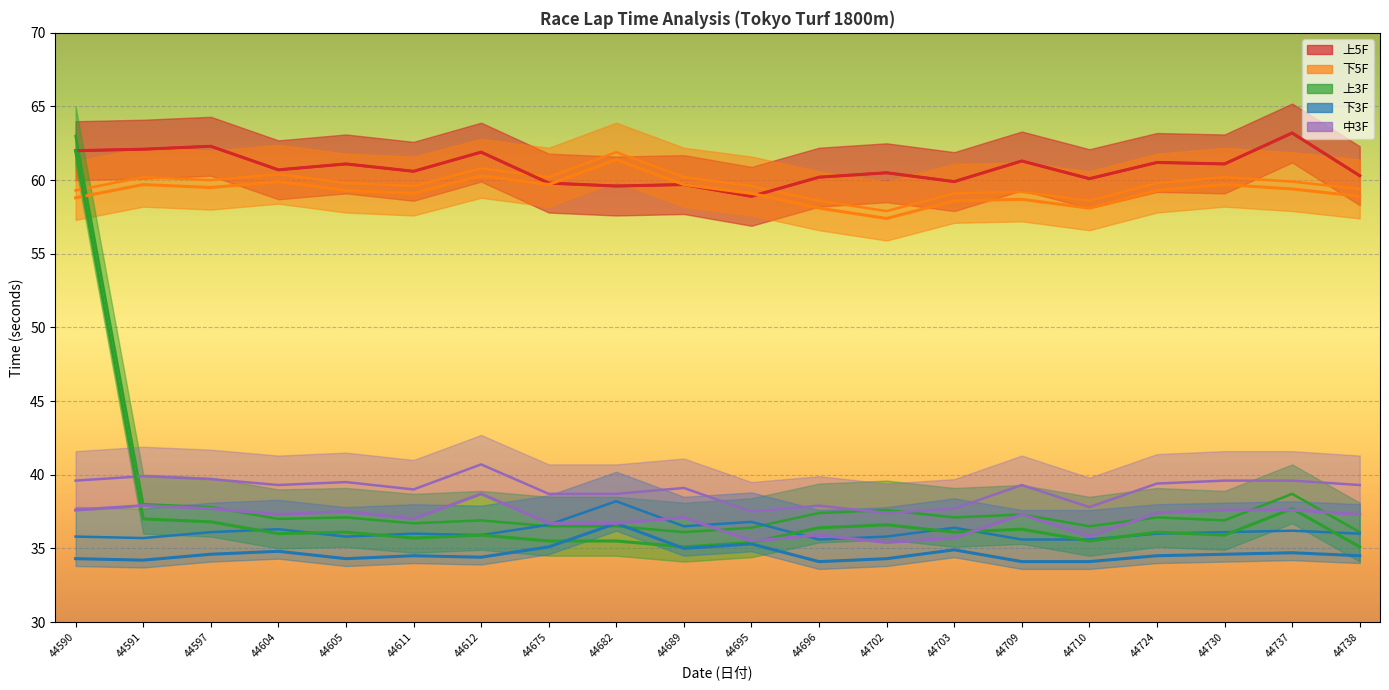

What is the sum of all 上5F values?

1216.5